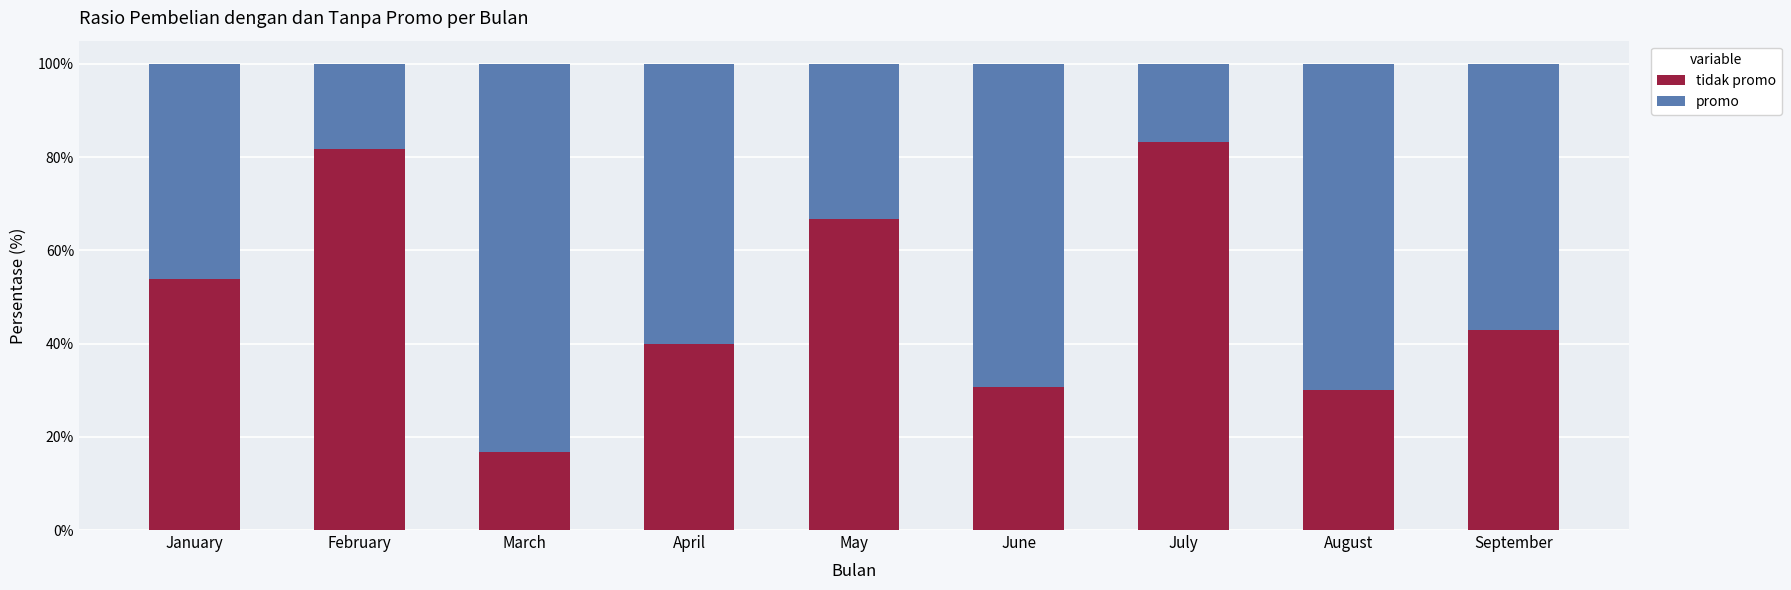

What is the total value across all series at January?

100.0